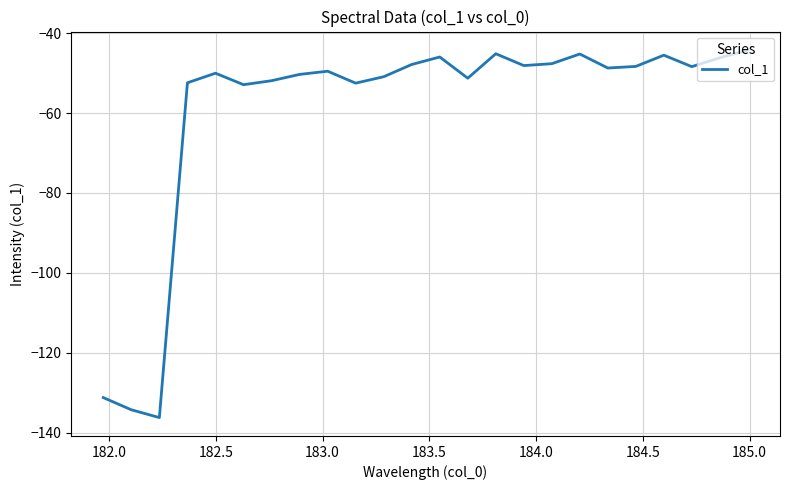

What is the maximum value shown in the chart?

-44.2